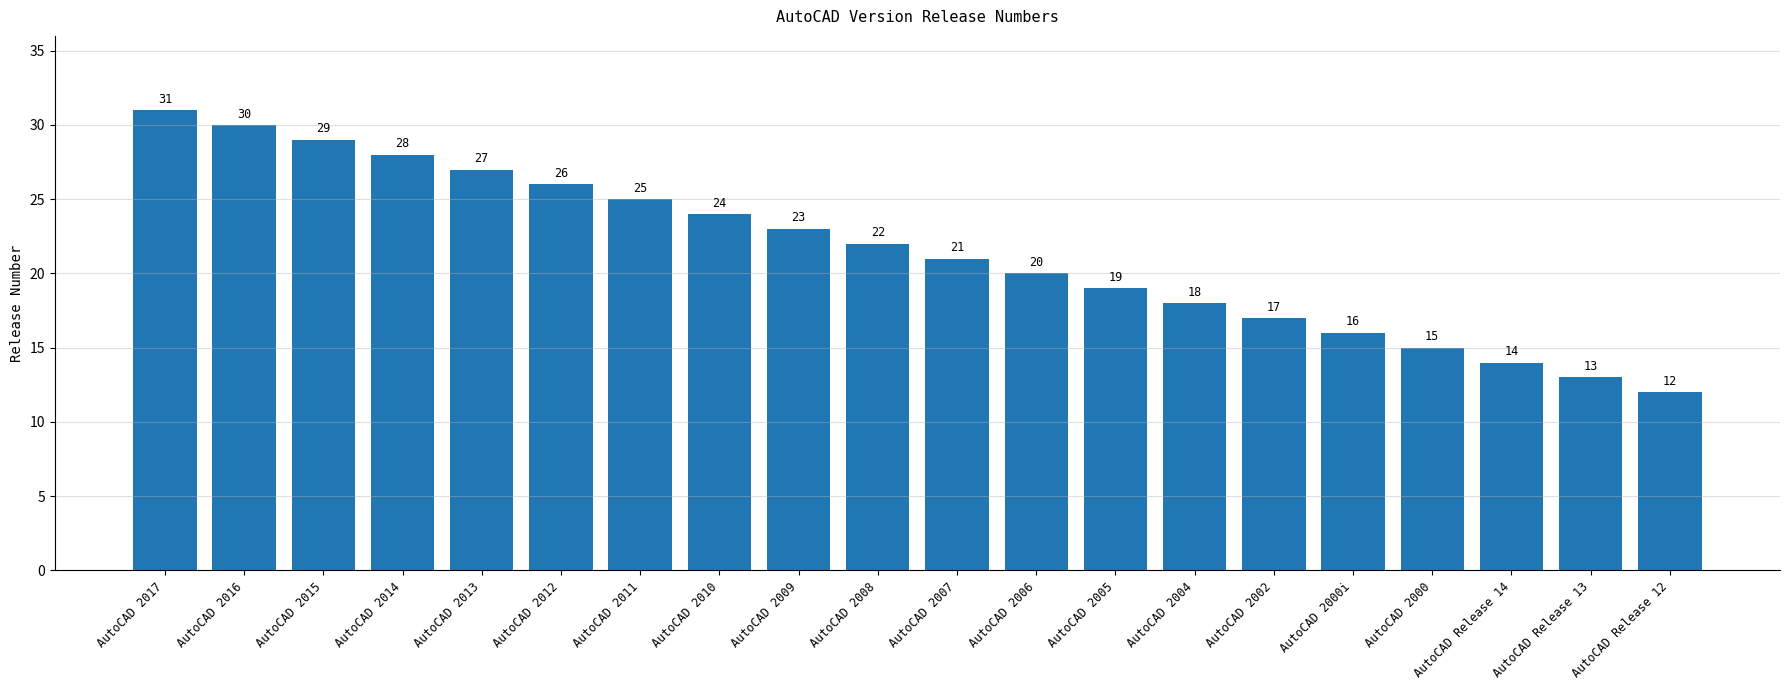

List the labels in order of value, largest first.

AutoCAD 2017, AutoCAD 2016, AutoCAD 2015, AutoCAD 2014, AutoCAD 2013, AutoCAD 2012, AutoCAD 2011, AutoCAD 2010, AutoCAD 2009, AutoCAD 2008, AutoCAD 2007, AutoCAD 2006, AutoCAD 2005, AutoCAD 2004, AutoCAD 2002, AutoCAD 2000i, AutoCAD 2000, AutoCAD Release 14, AutoCAD Release 13, AutoCAD Release 12